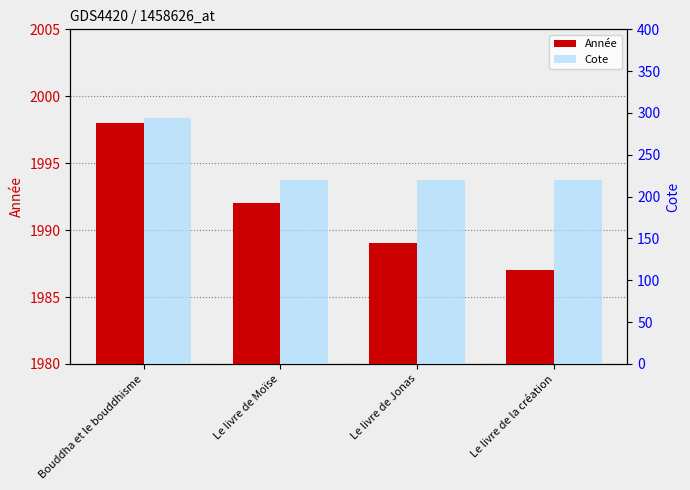

What is the value of the Cote bar at the 1st from the left?

294.3